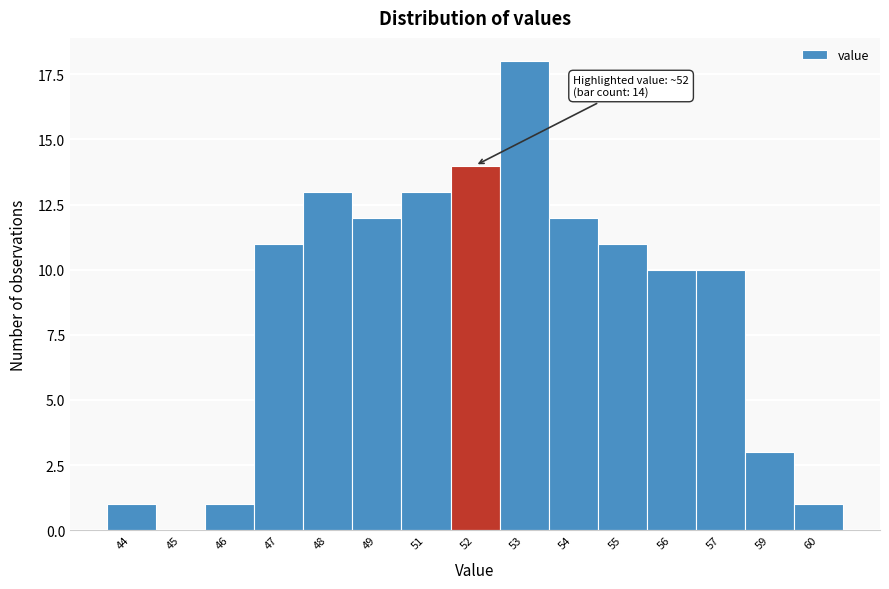

Reading left to right, transcribe all the data shown in this chart.

44=1	45=0	46=1	47=11	48=13	49=12	51=13	52=14	53=18	54=12	55=11	56=10	57=10	59=3	60=1